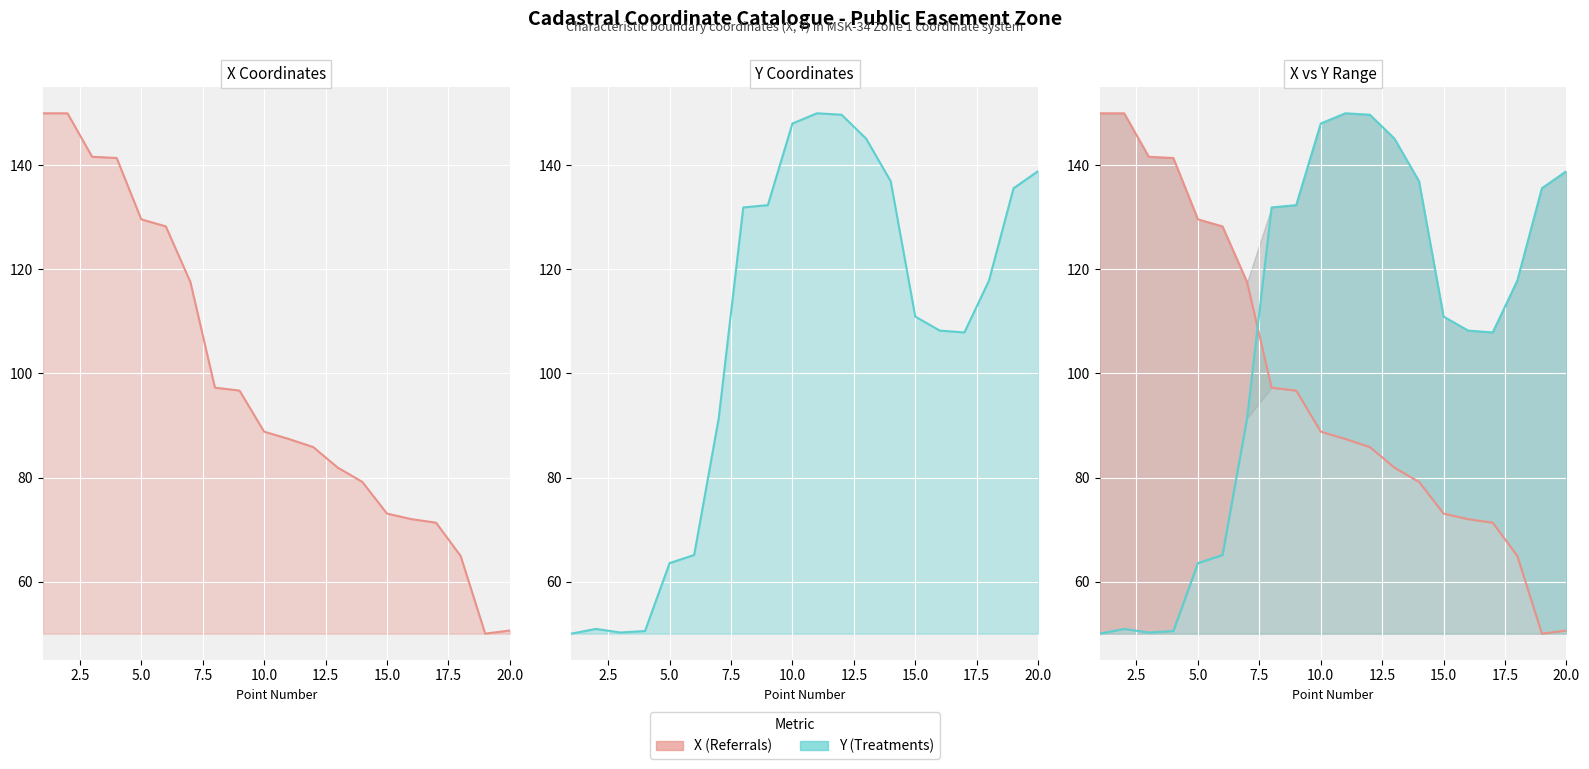

At which category does the chart reach its peak across all series?

1